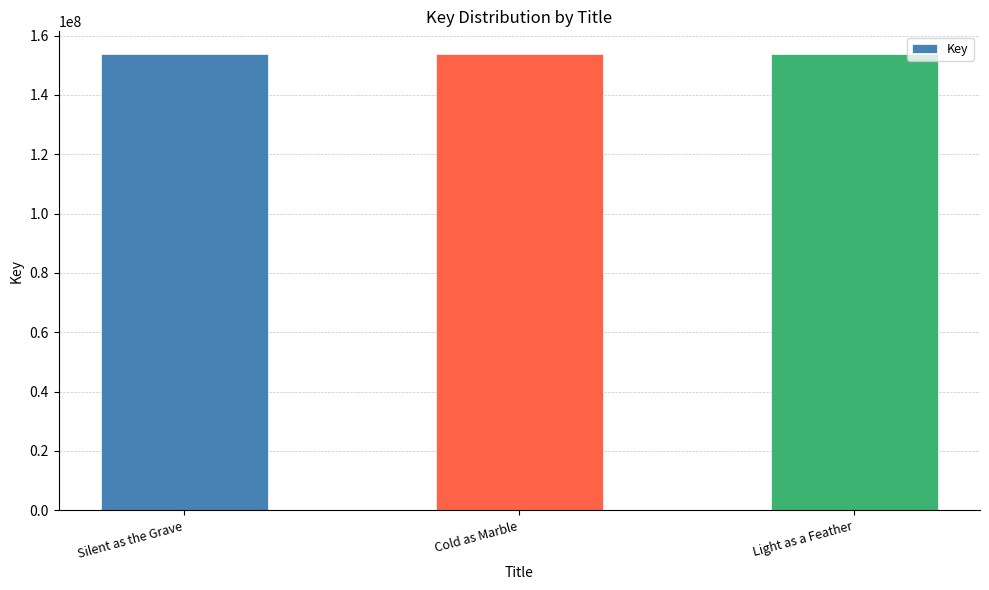

Is it true that the value at Light as a Feather is 257821378?

False